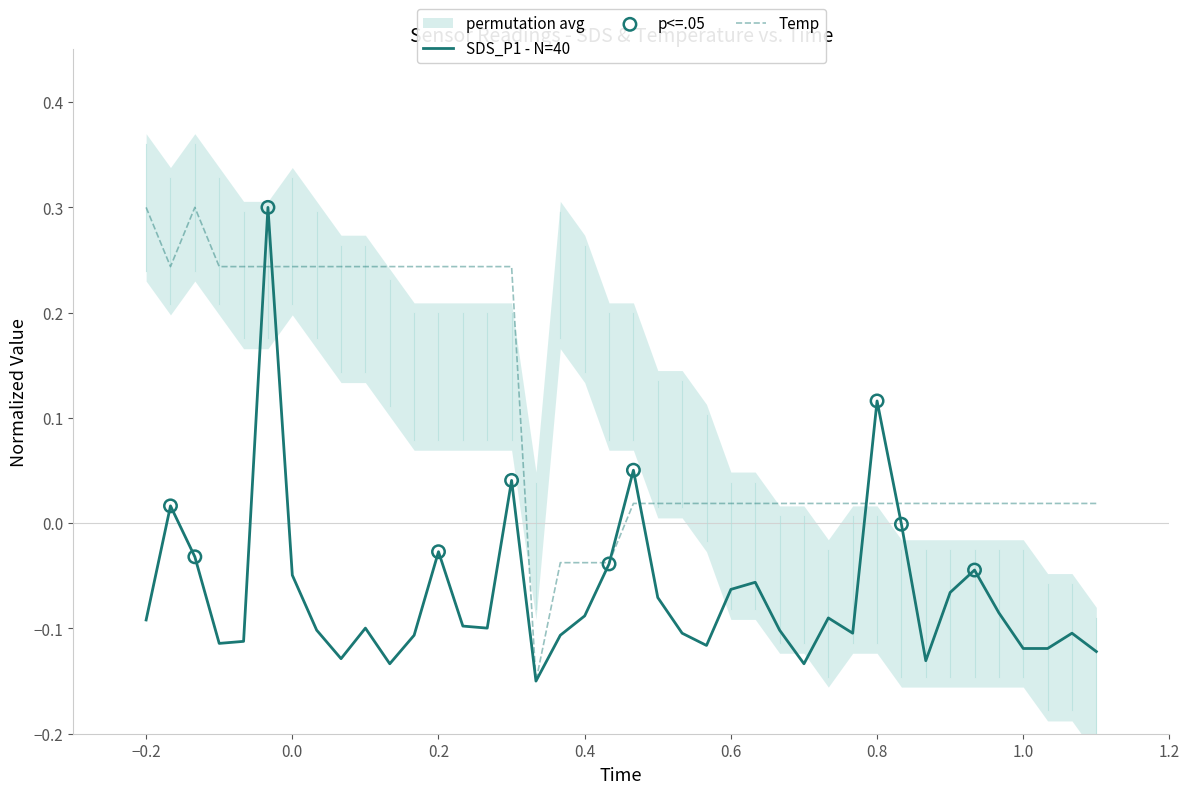

Which series reaches the minimum Y coordinate?

Temp